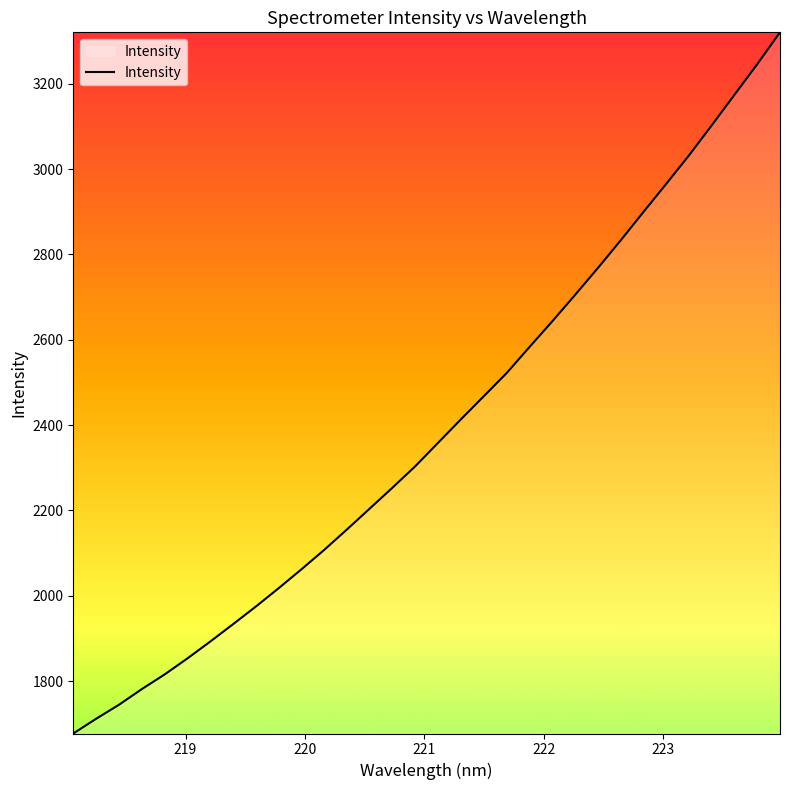

What is the greatest value displayed?

3320.3